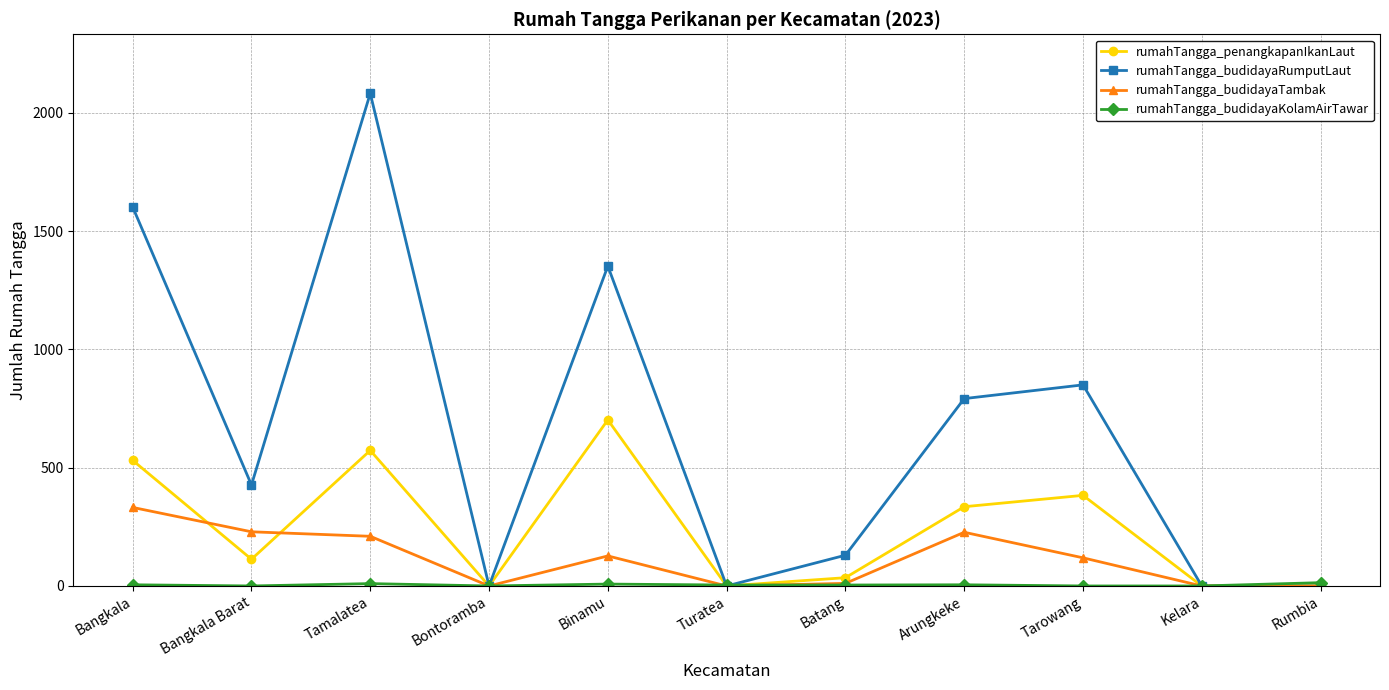

What is the label of the 3rd point from the right?

Tarowang